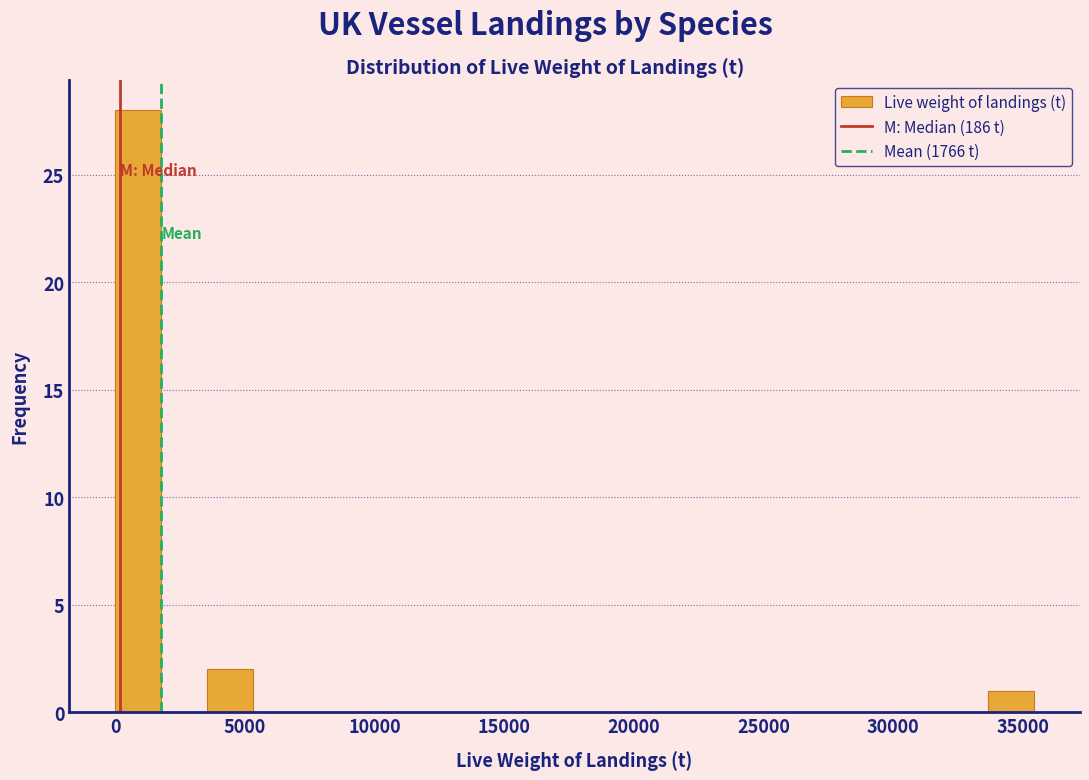

Around what value on the x-axis is the tallest bar? Give the approximate position of its centre, as read against the axis.

1000